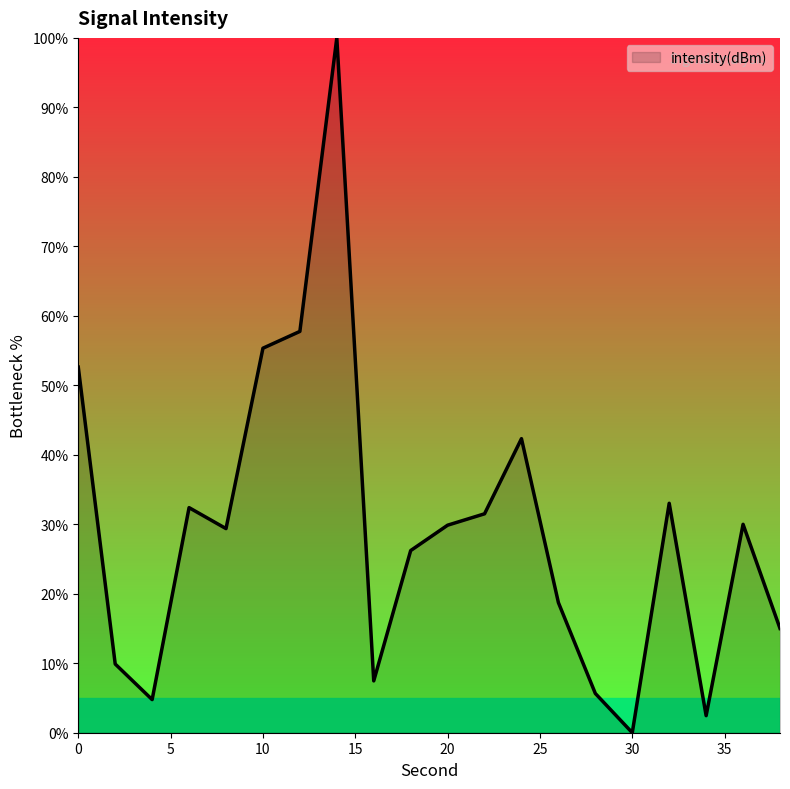

What is the difference between the maximum and minimum values?

100.0